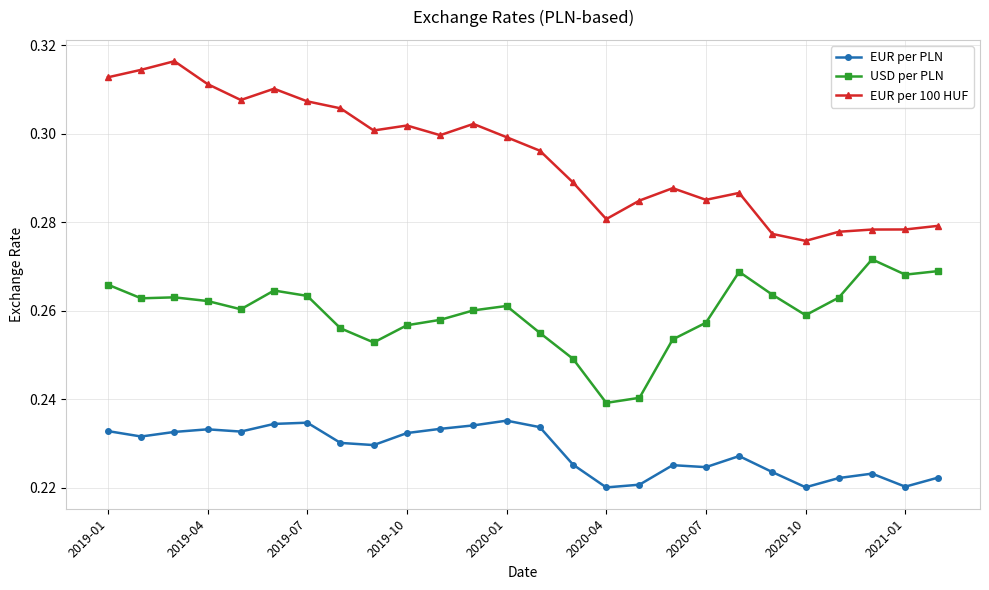

True or false: EUR per PLN and EUR per 100 HUF cross at least once.

False